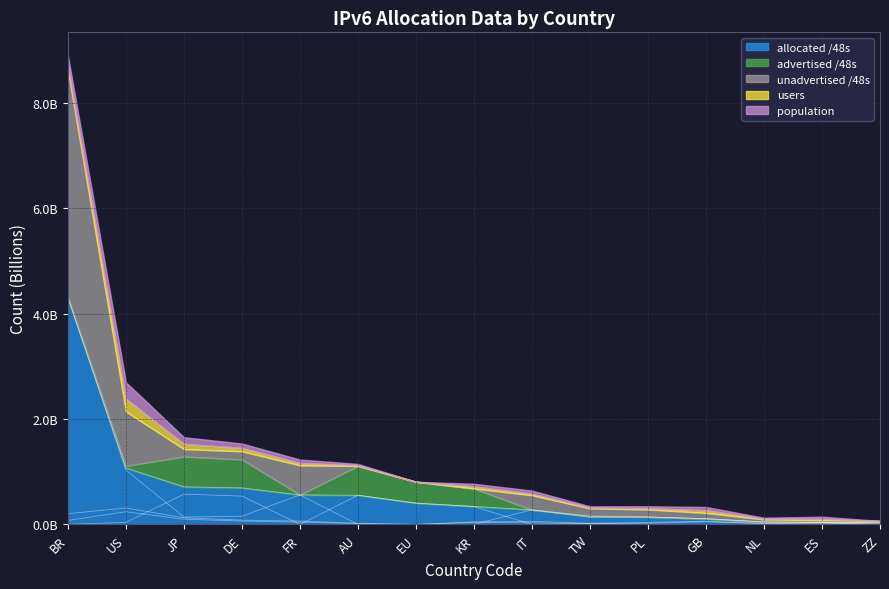

At which category is the sum across all series the highest?

BR